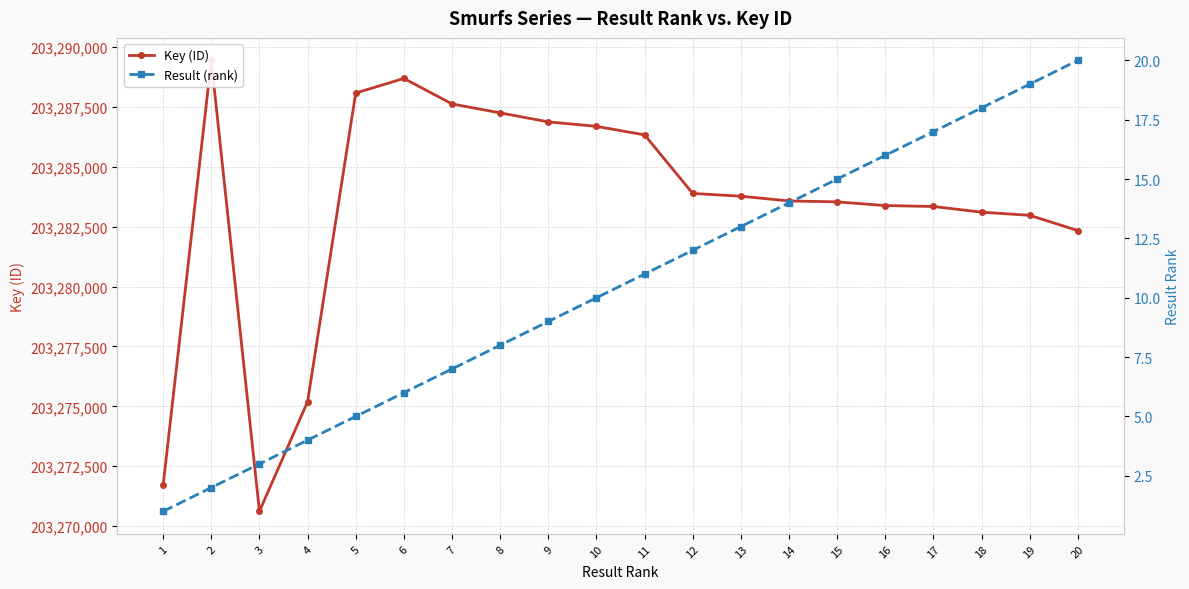

What is the value of the Result (rank) point at the 9th from the left?

9